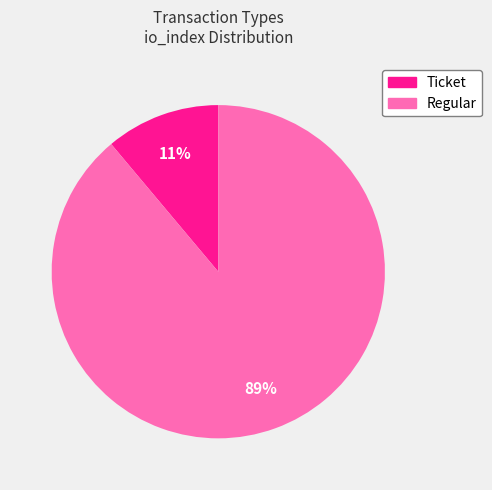

To the nearest percent, what percentage of the pie is Regular?

89%